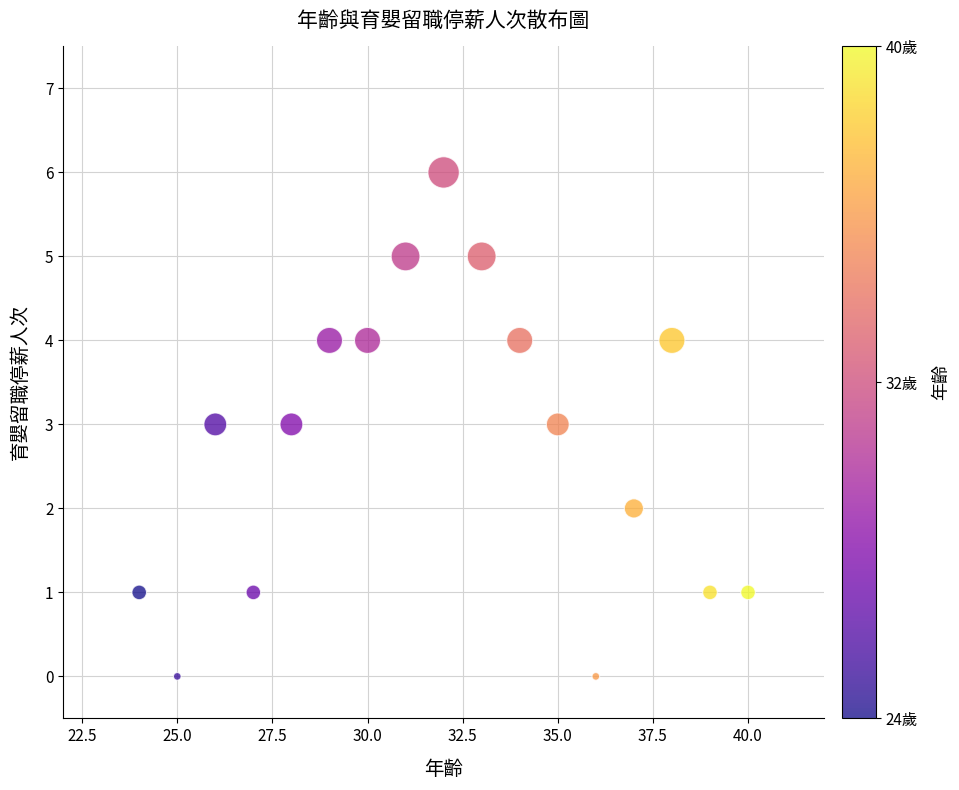

What is the range of X values (max minus min)?

16